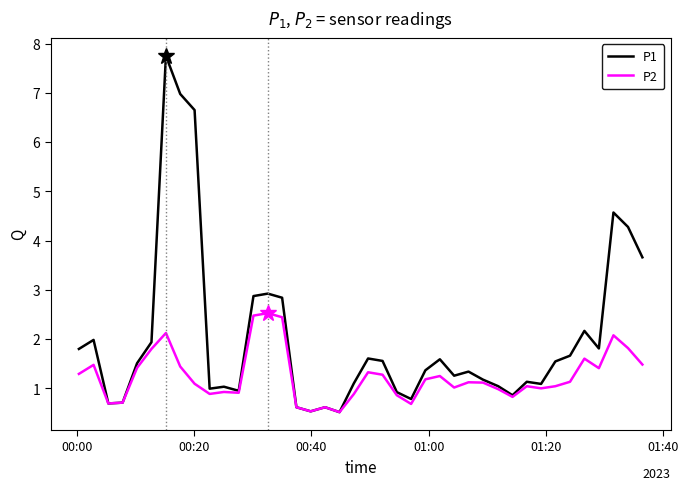

Which series has the largest total across all categories?

P1